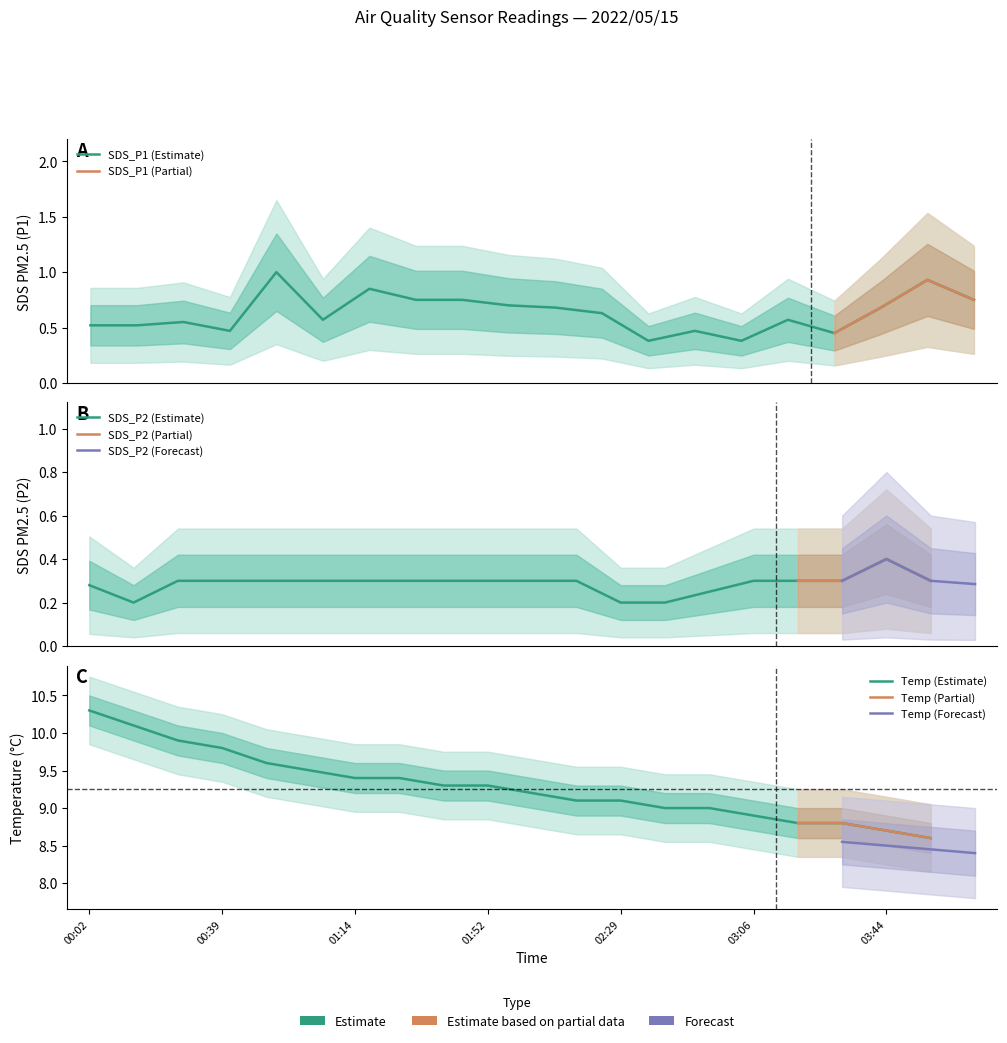

What is the label of the 10th point from the right?

02:04